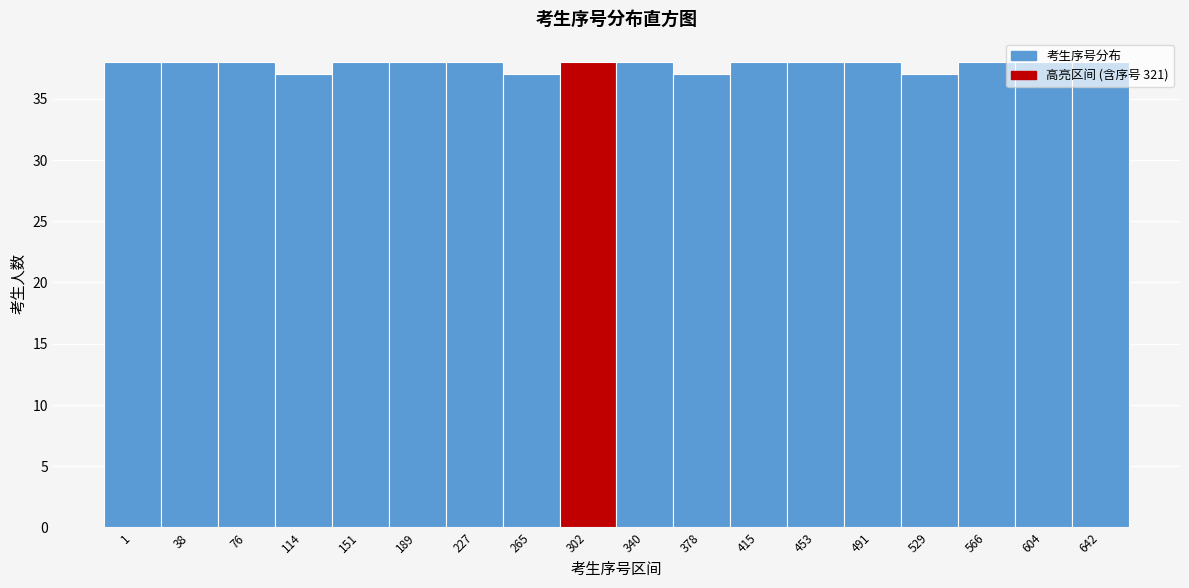

Which has a higher value, 604 or 378?

604